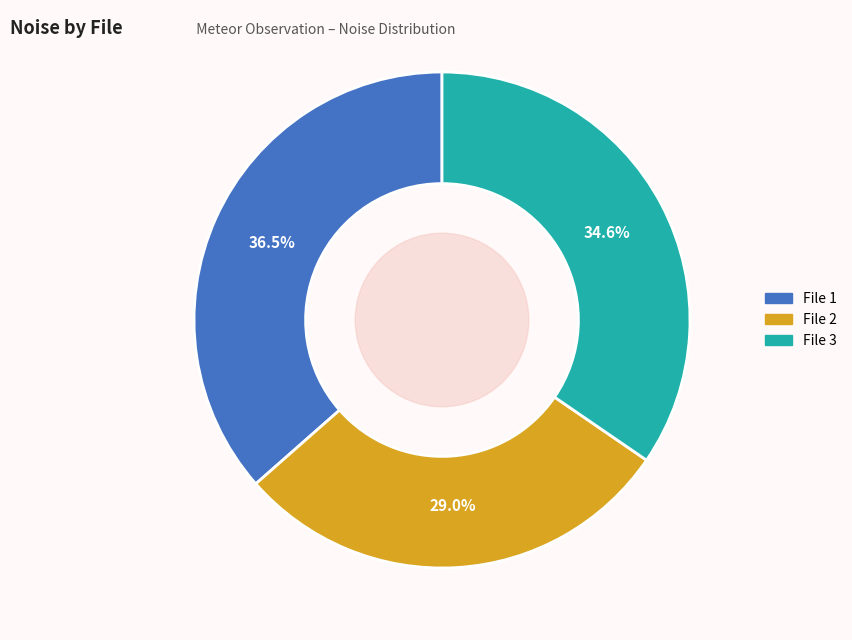

Is there a majority slice in this chart?

No